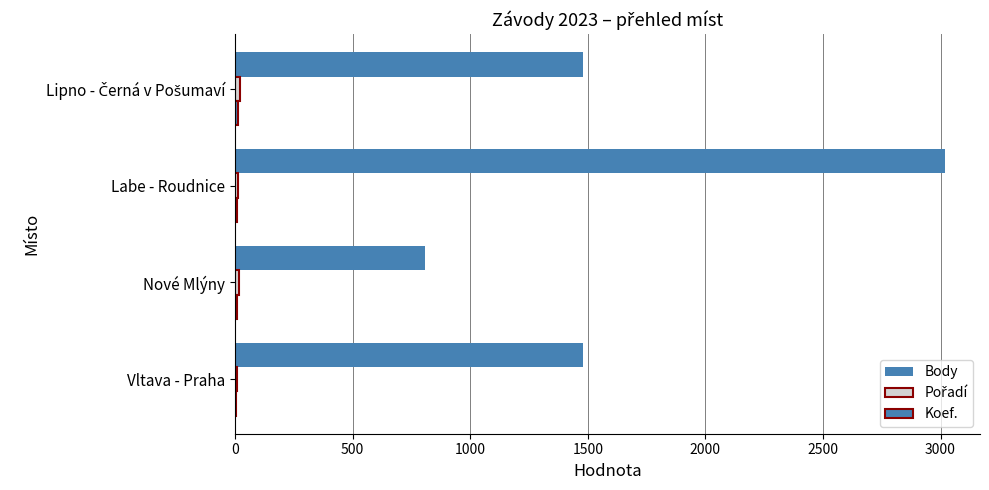

Reading left to right, what are all the values shown in this chart?

Body: 1479	808	3017	1479
Pořadí: 7	16	10	19
Koef.: 2	8	7	12